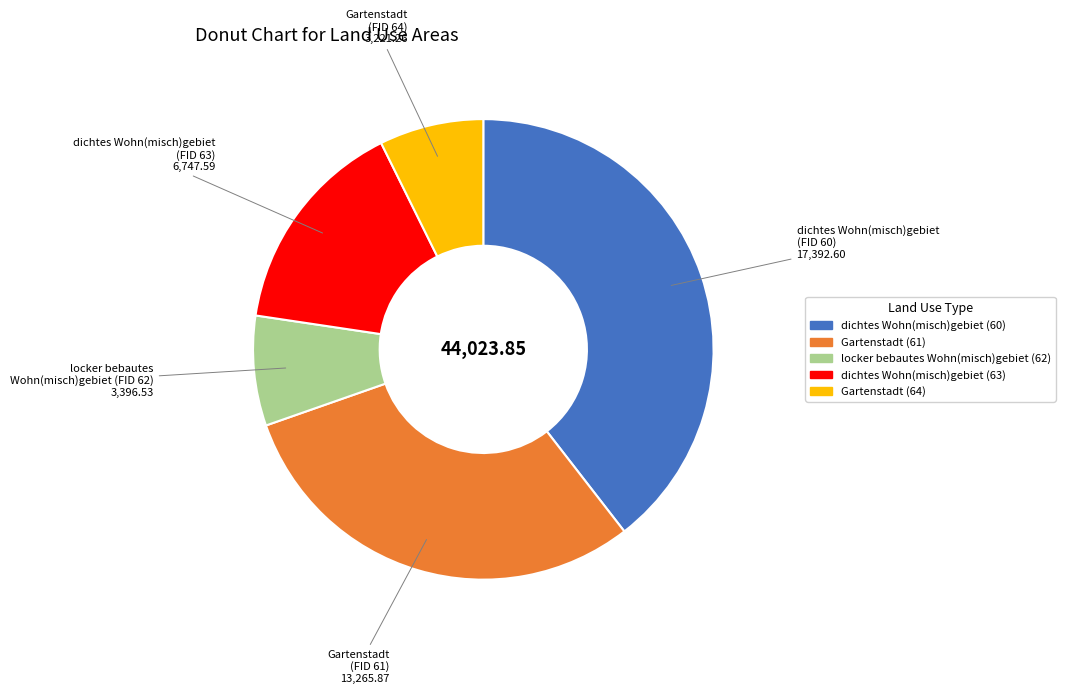

Do dichtes Wohn(misch)gebiet (63) and Gartenstadt (61) together represent more than half of the pie?

No